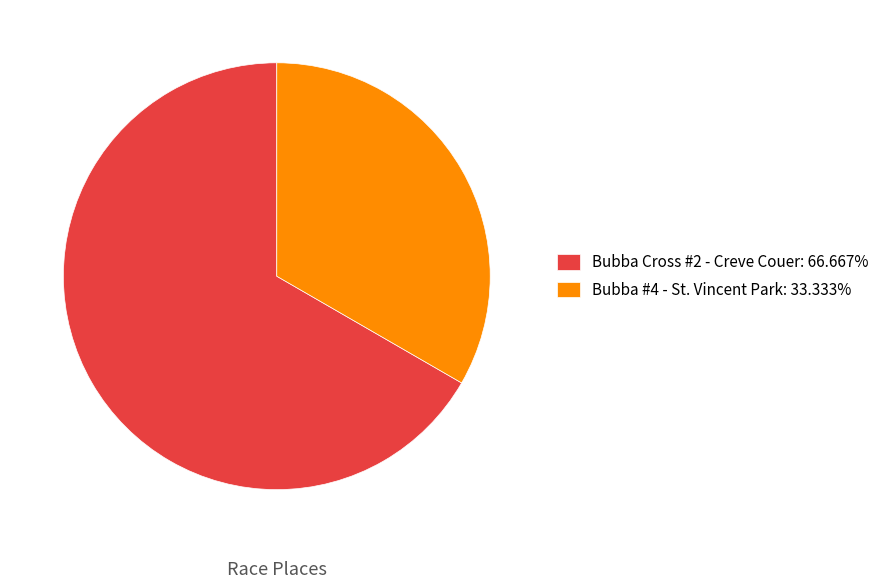

Which category has the biggest portion of the pie?

Bubba Cross #2 - Creve Couer